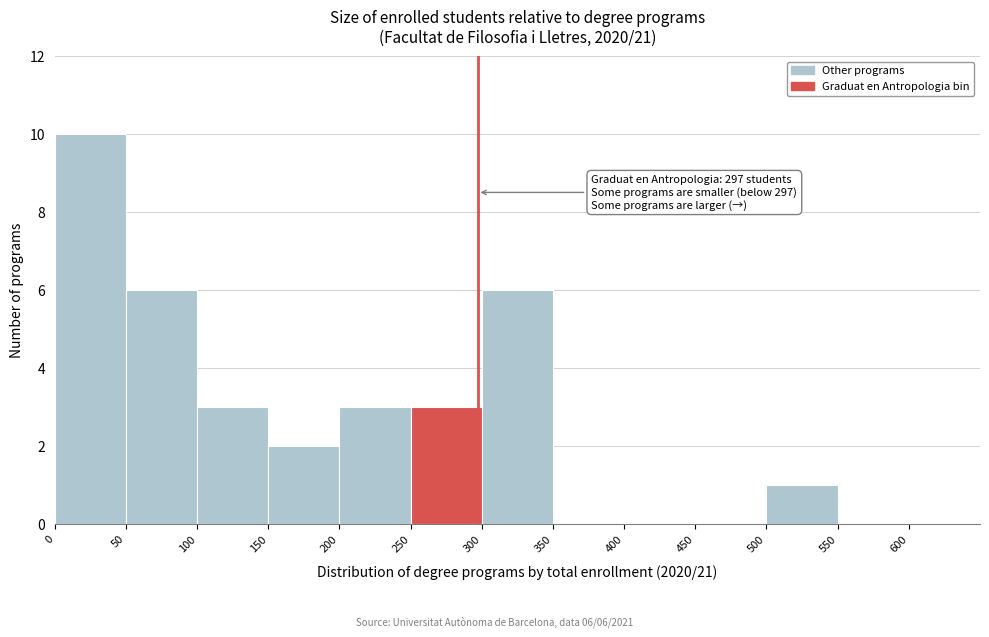

Which range on the x-axis has the tallest bar?

0 to 50